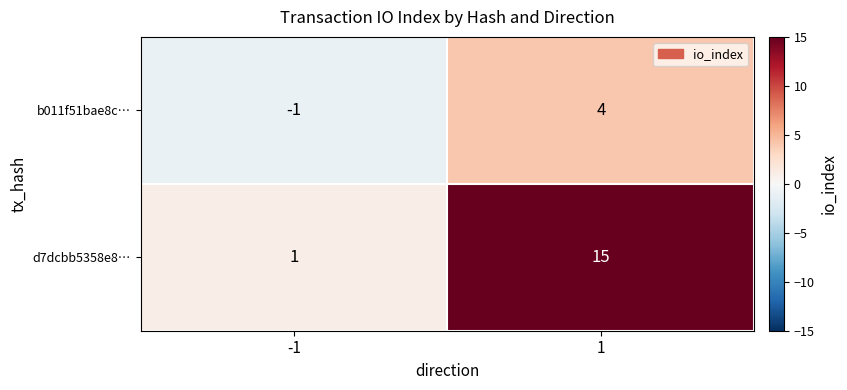

What is the highest value of the d7dcbb5358e8… series?

15